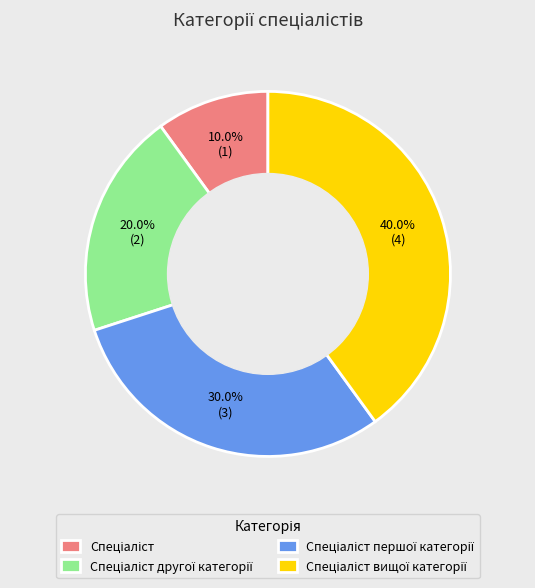

Is there any slice that represents more than half of the pie?

No